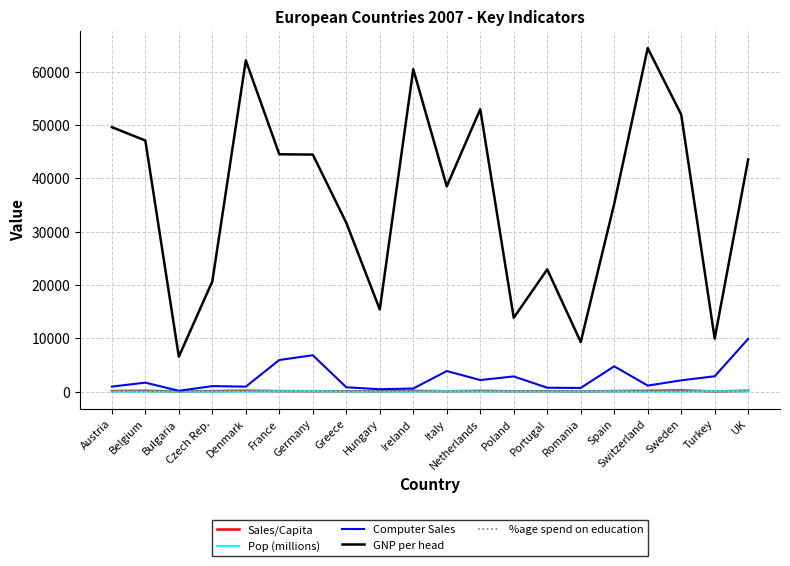

Is the value of Pop (millions) at Ireland greater than the value of Computer Sales at Ireland?

No